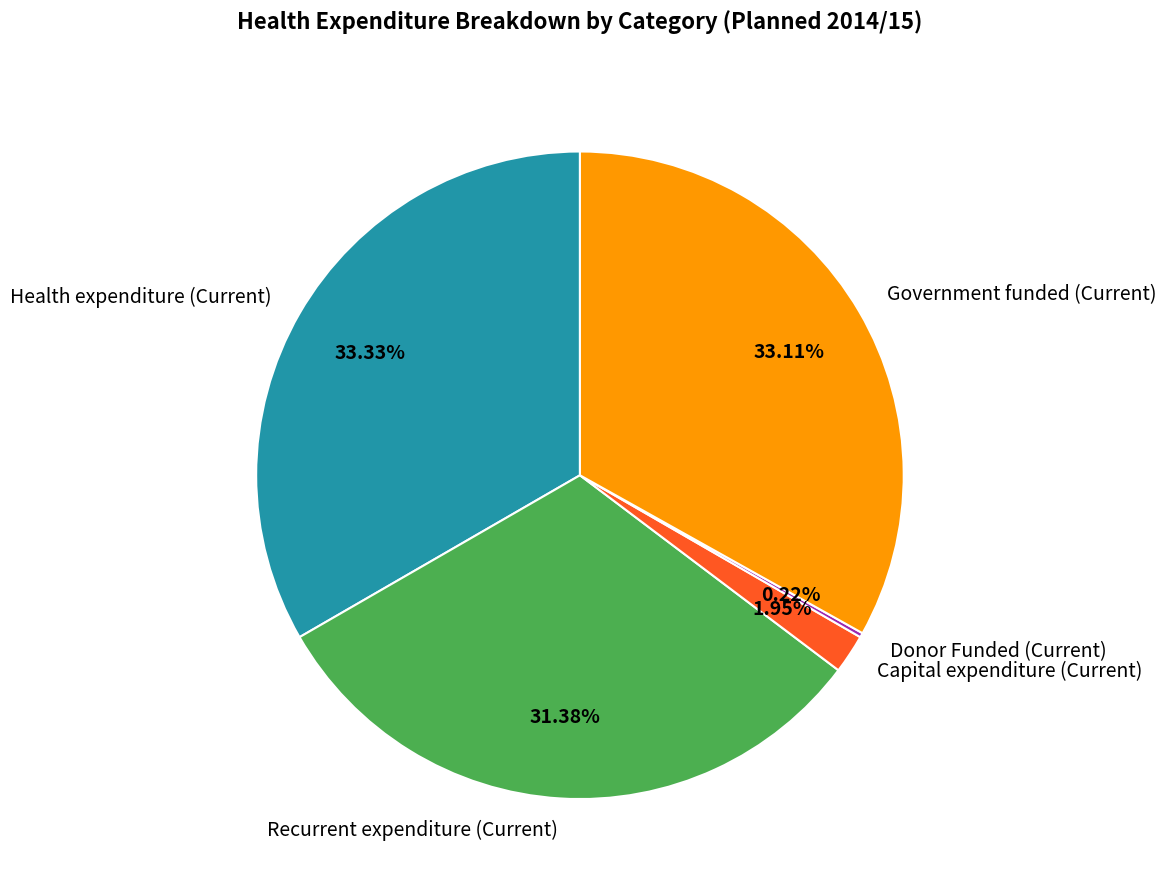

To the nearest percent, what is the average slice percentage?

20%